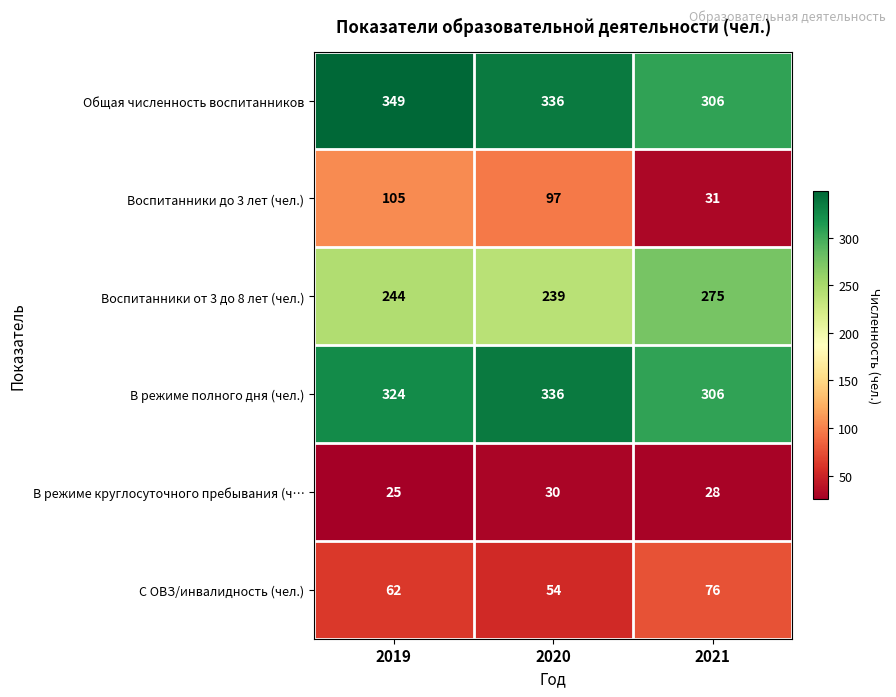

Reading right to left, list all the values displayed in this chart.

Общая численность воспитанников: 2021=306	2020=336	2019=349
Воспитанники до 3 лет (чел.): 2021=31	2020=97	2019=105
Воспитанники от 3 до 8 лет (чел.): 2021=275	2020=239	2019=244
В режиме полного дня (чел.): 2021=306	2020=336	2019=324
В режиме круглосуточного пребывания (ч…: 2021=28	2020=30	2019=25
С ОВЗ/инвалидность (чел.): 2021=76	2020=54	2019=62